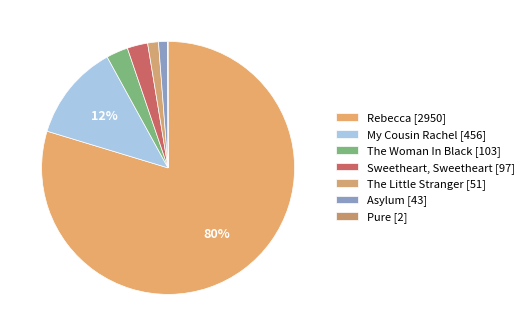

Rank the categories by value from lowest to highest.

Pure, Asylum, The Little Stranger, Sweetheart, Sweetheart, The Woman In Black, My Cousin Rachel, Rebecca